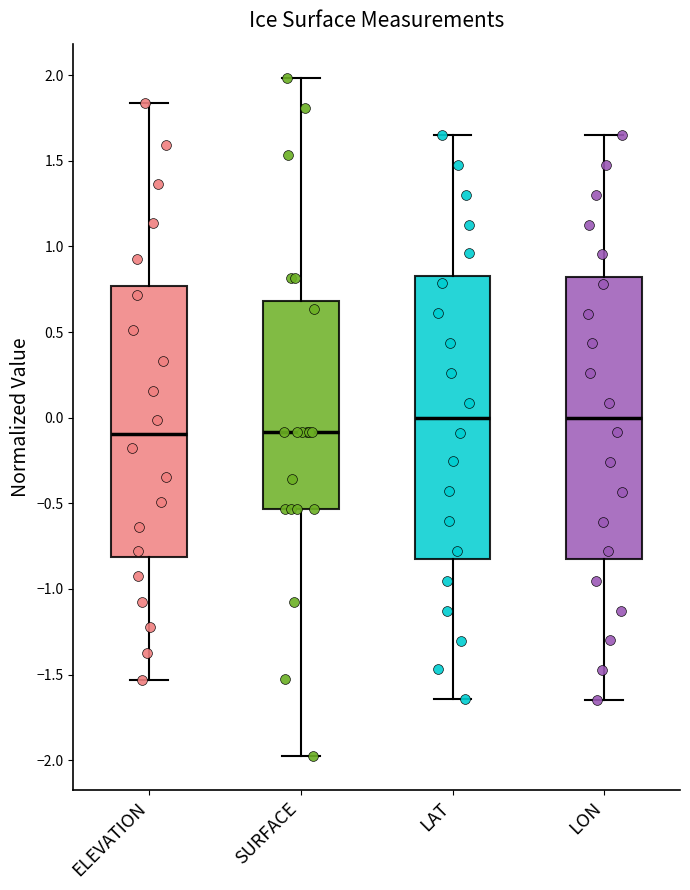

Where does the lower whisker of the box for ELEVATION end on the y-axis? The values are not printed on the chart, so give them approximately, as read against the axis.

-1.55